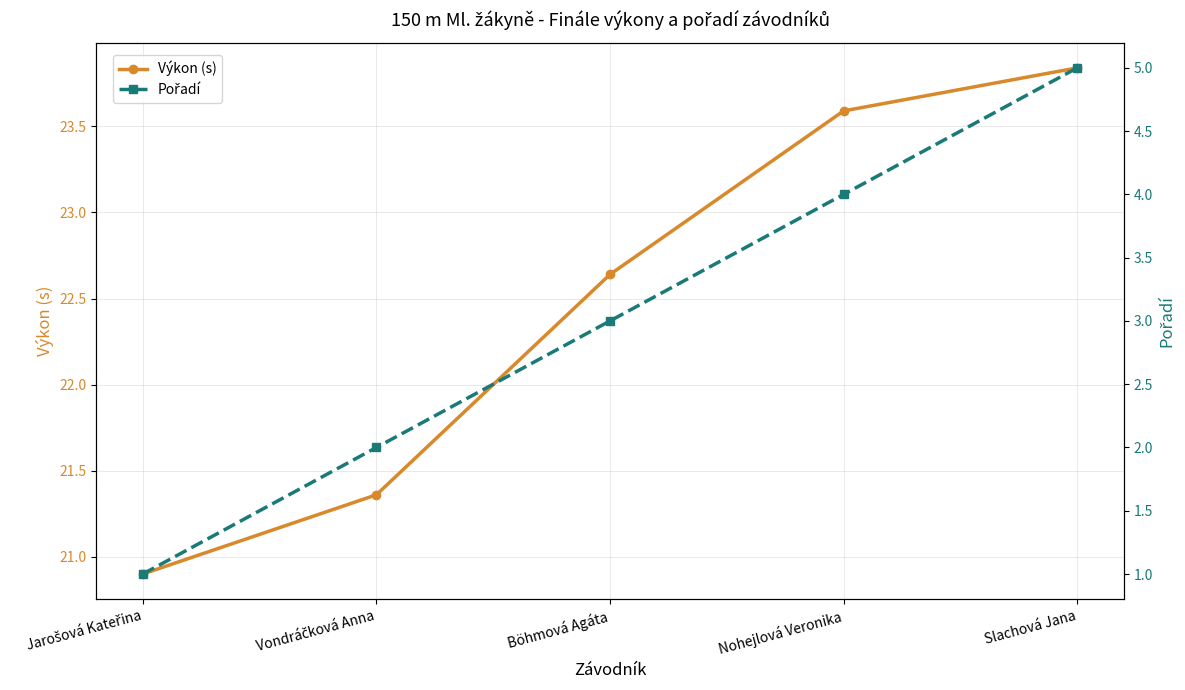

Which series has the largest range (max minus min)?

Pořadí